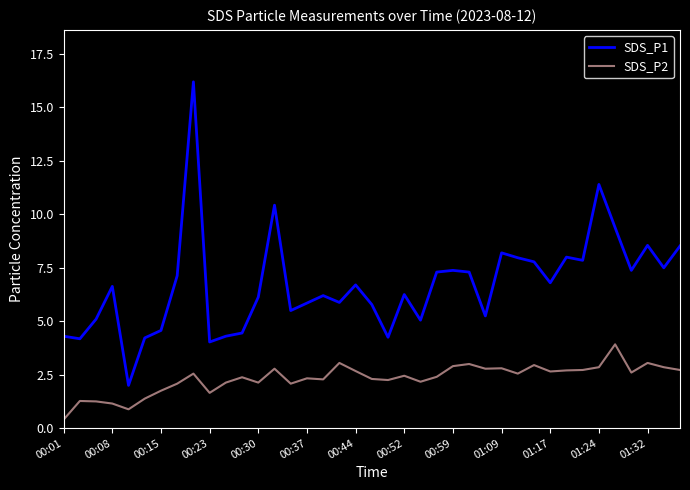

Which series has the widest spread of values?

SDS_P1